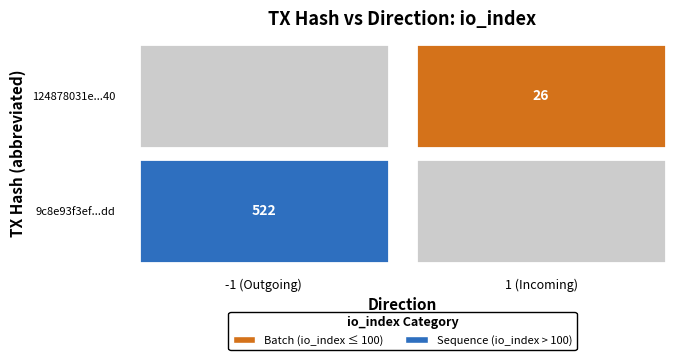

Between direction and io_index, which is larger?

io_index